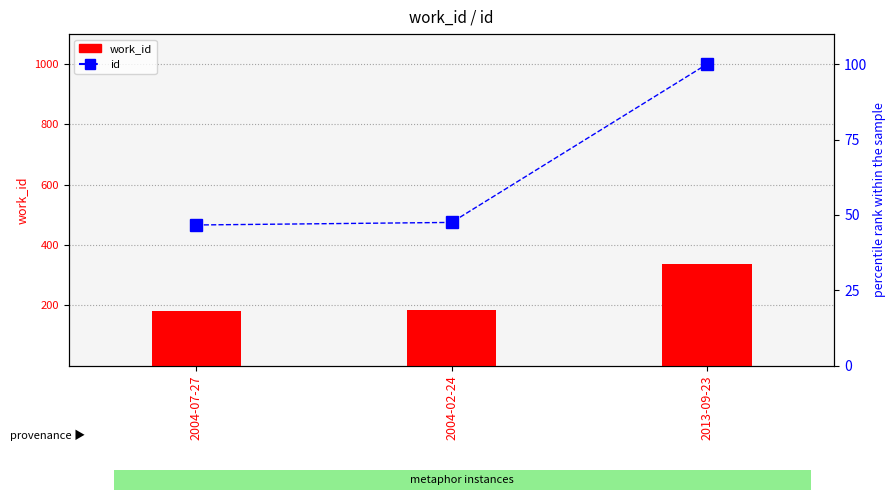

What is the label of the 2nd bar from the left?

2004-02-24